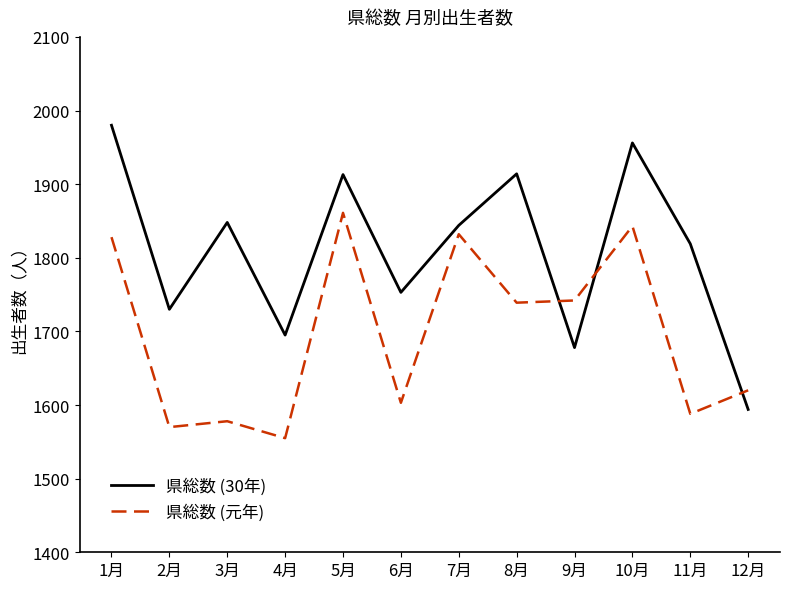

Count the number of categories in the chart.

12